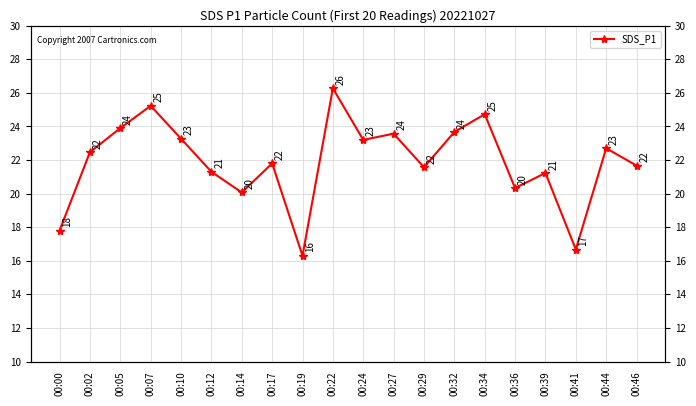

What is the change in value from 00:17 to 00:46?

-0.1